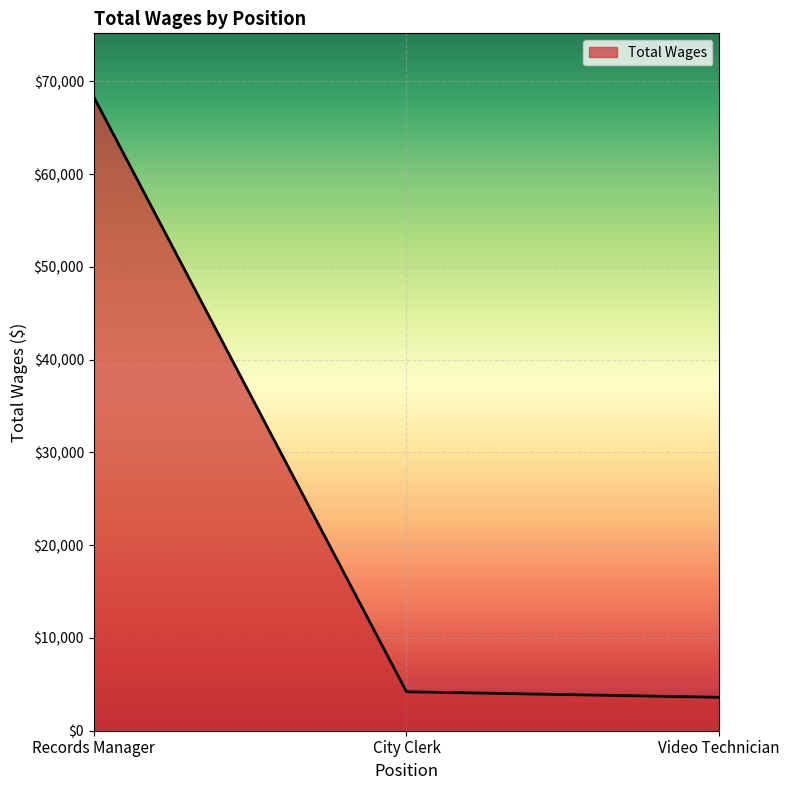

Read the value at Video Technician.

3604